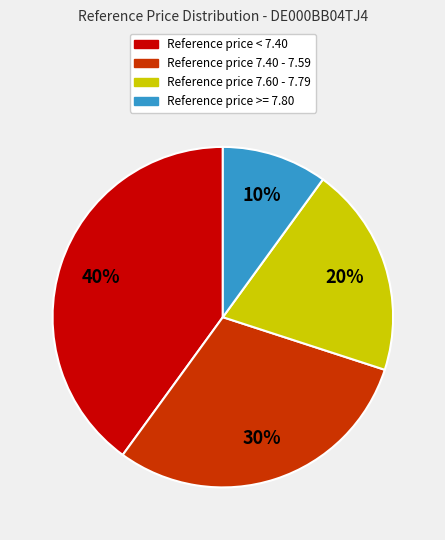

To the nearest percent, what is the average slice percentage?

25%